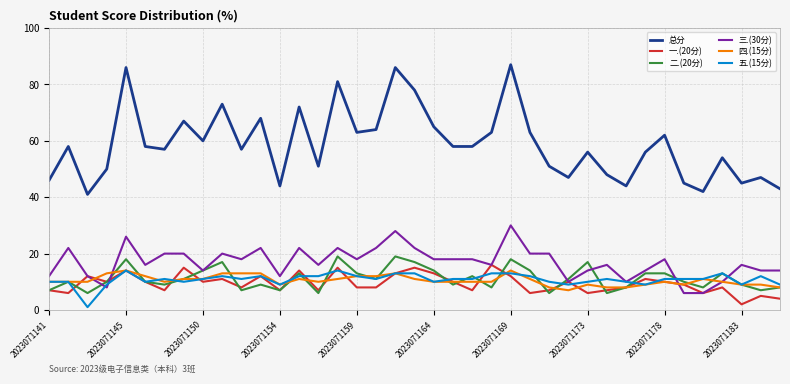

Which series has the largest range (max minus min)?

总分